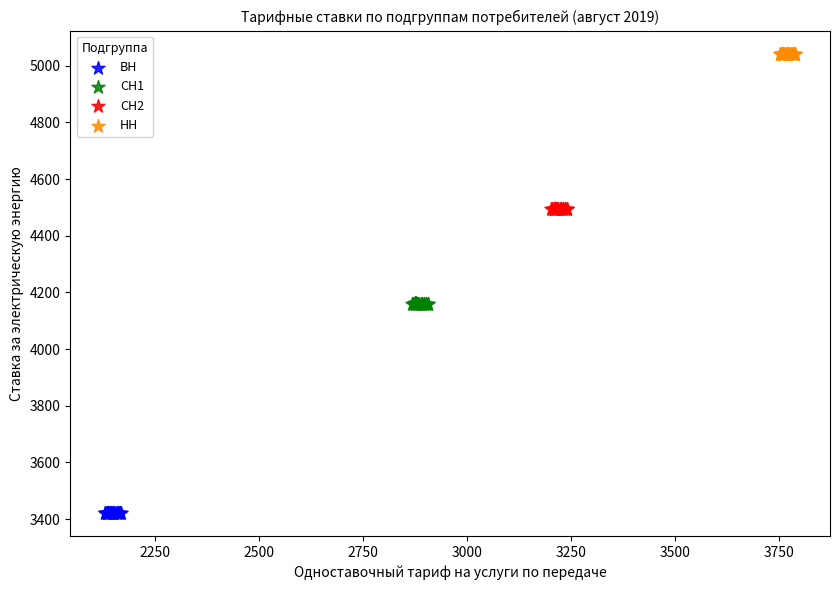

Which series contains the highest Y value?

НН